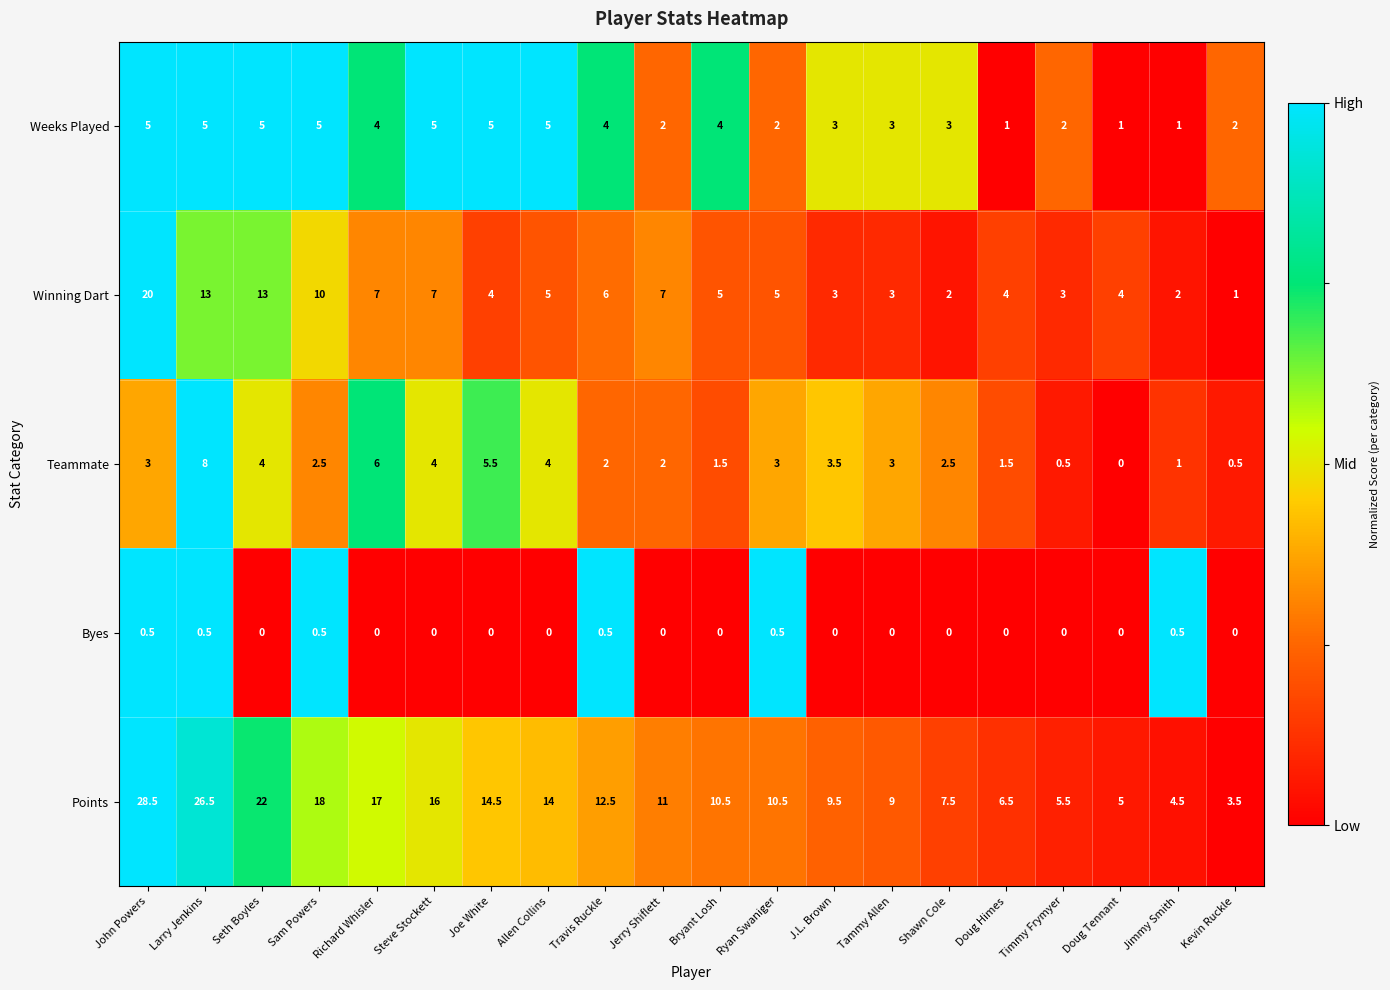

List the series in order of their peak value, lowest first.

Byes, Weeks Played, Teammate, Winning Dart, Points